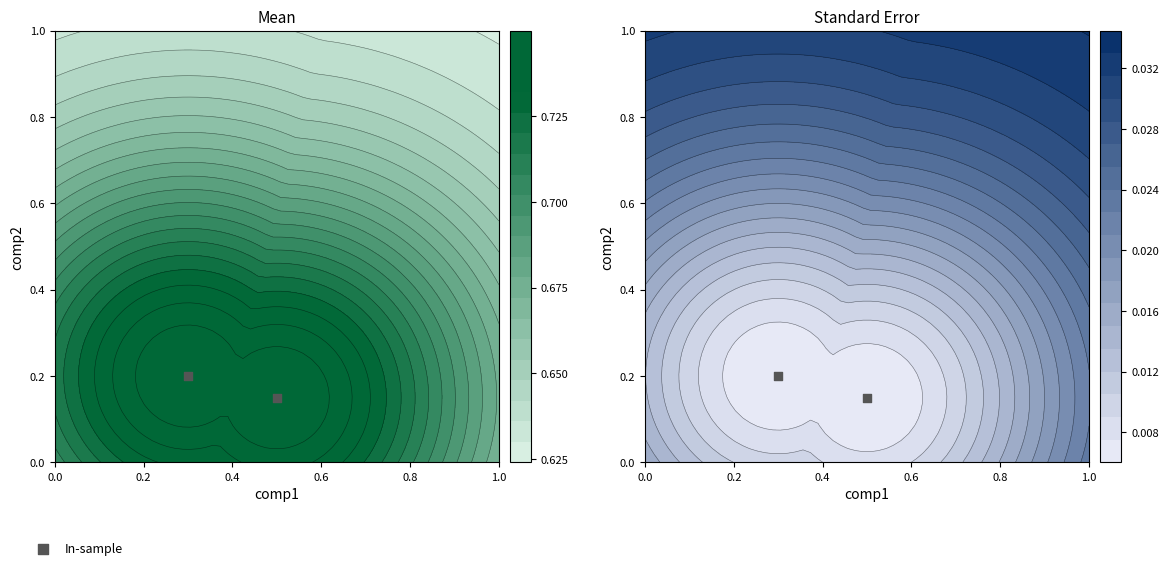

The chart shows a value of 0.0 at 0.2. True or false?

False